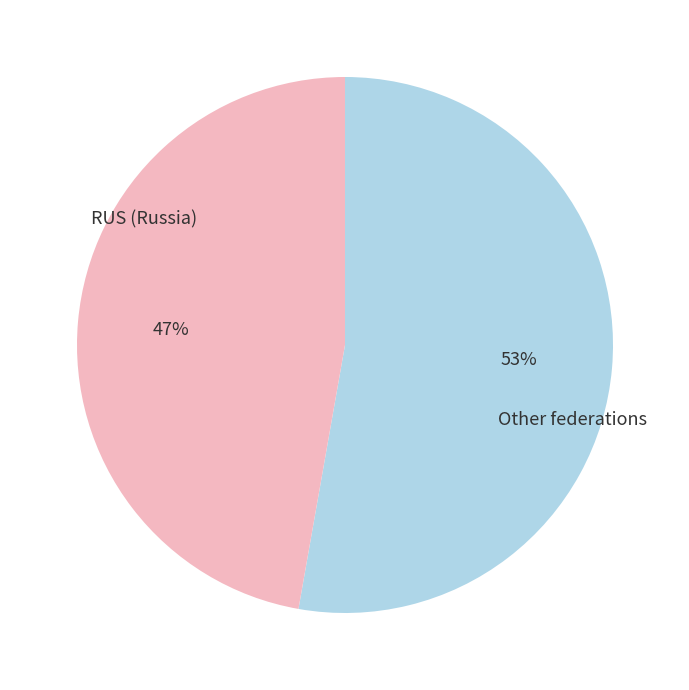

To the nearest percent, what is the difference between the largest and smallest slice percentages?

6%